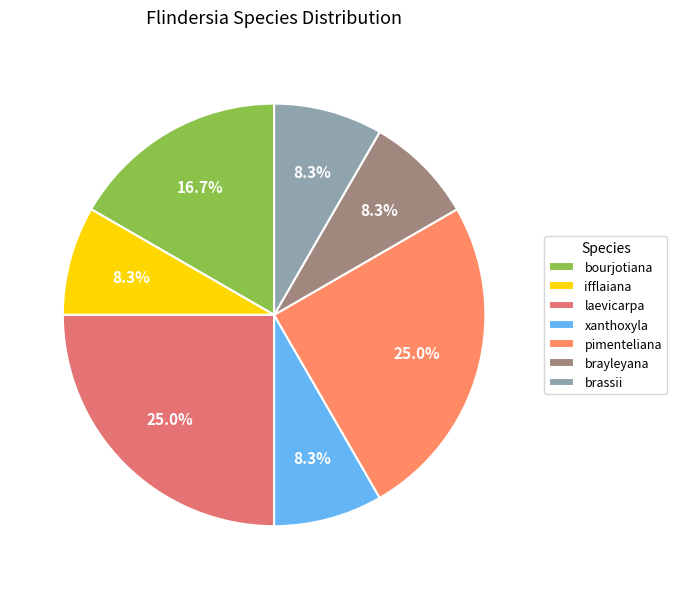

Is it true that ifflaiana is 8% of the pie?

True